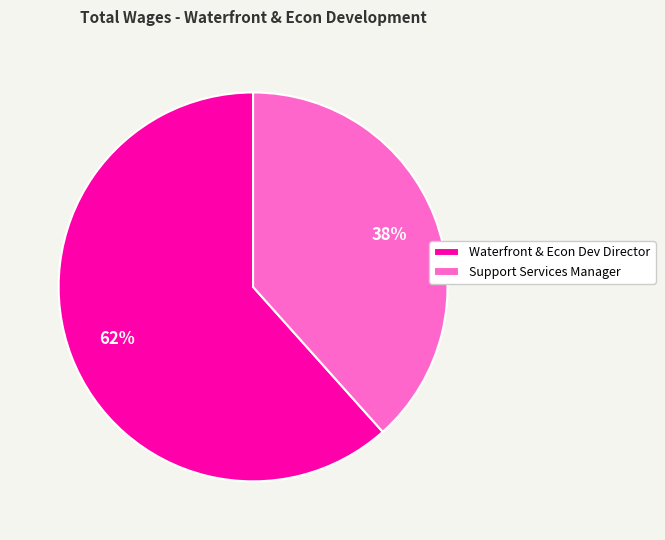

Do Waterfront & Econ Dev Director and Support Services Manager together represent more than half of the pie?

Yes